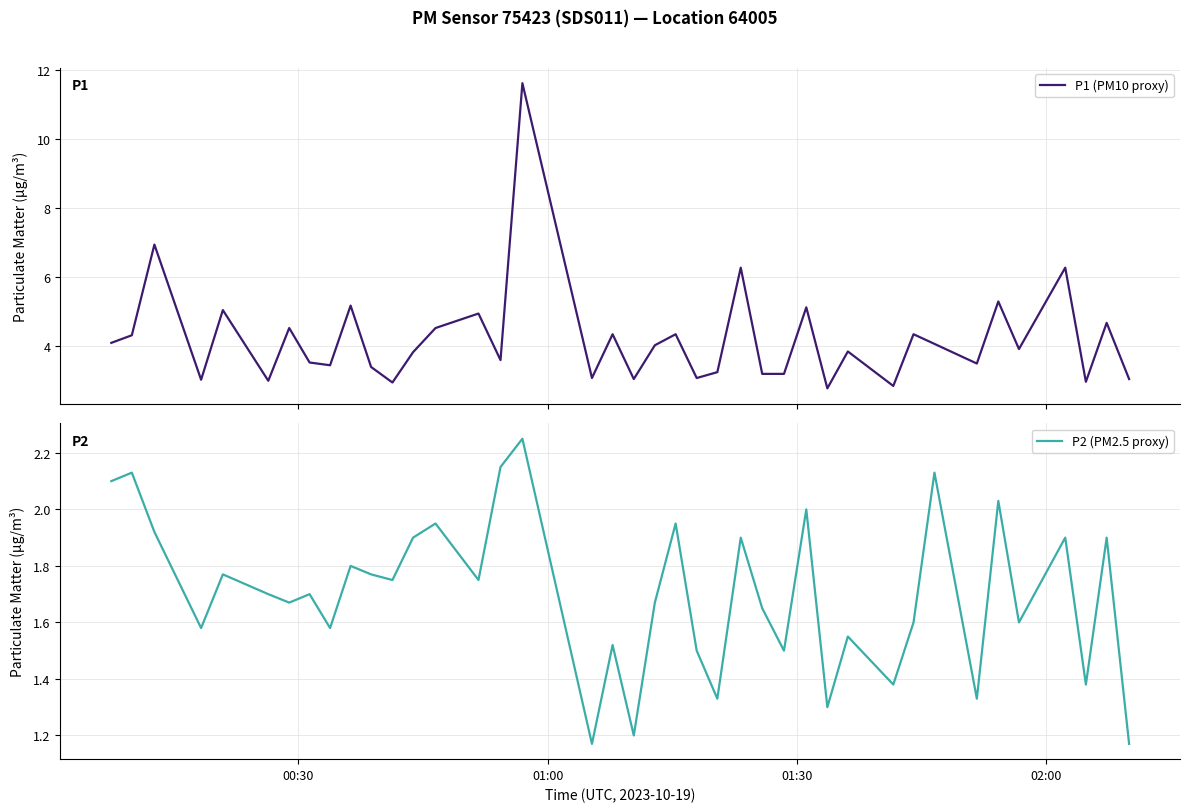

What is the minimum value for P1 (PM10 proxy)?

2.8